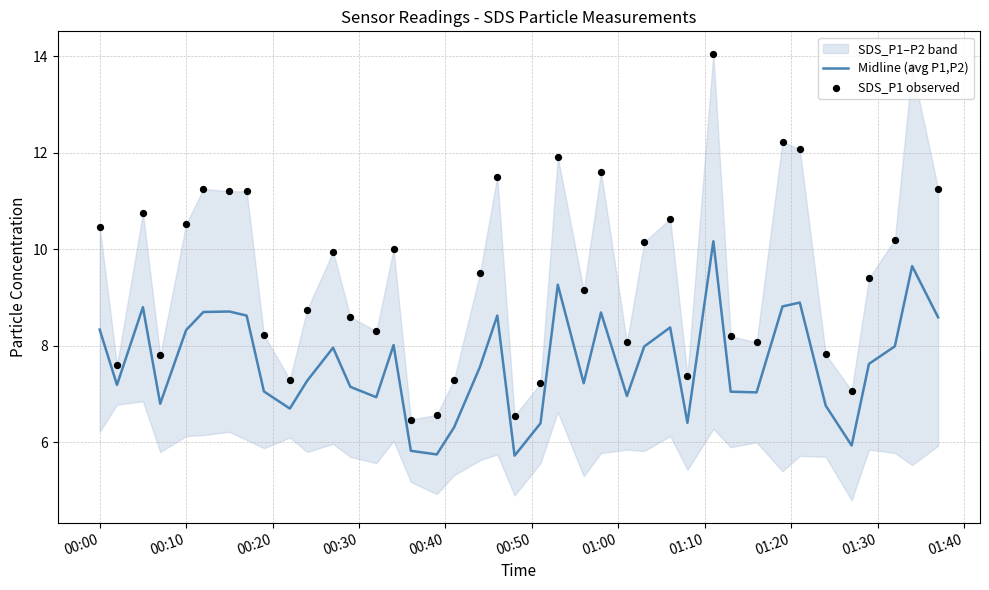

What is the maximum value for Midline (avg P1,P2)?

10.2